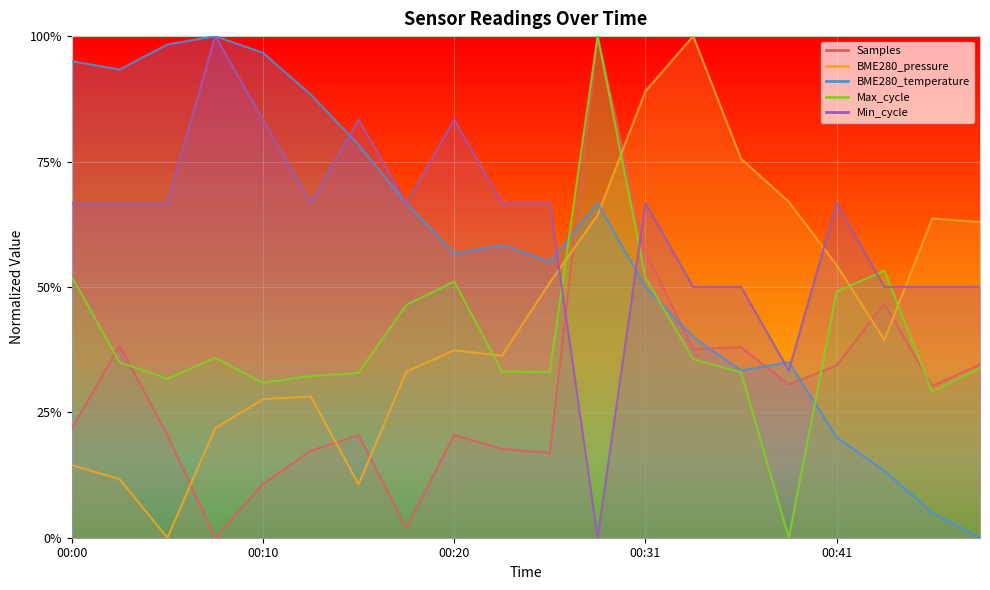

Reading left to right, what are all the values shown in this chart?

Samples: 0.2	0.4	0.2	0.0	0.1	0.2	0.2	0.0	0.2	0.2	0.2	1.0	0.6	0.4	0.4	0.3	0.3	0.5	0.3	0.3
BME280_pressure: 0.1	0.1	0.0	0.2	0.3	0.3	0.1	0.3	0.4	0.4	0.5	0.6	0.9	1.0	0.8	0.7	0.5	0.4	0.6	0.6
BME280_temperature: 1.0	0.9	1.0	1.0	1.0	0.9	0.8	0.7	0.6	0.6	0.5	0.7	0.5	0.4	0.3	0.3	0.2	0.1	0.0	0.0
Max_cycle: 0.5	0.3	0.3	0.4	0.3	0.3	0.3	0.5	0.5	0.3	0.3	1.0	0.5	0.4	0.3	0.0	0.5	0.5	0.3	0.3
Min_cycle: 0.7	0.7	0.7	1.0	0.8	0.7	0.8	0.7	0.8	0.7	0.7	0.0	0.7	0.5	0.5	0.3	0.7	0.5	0.5	0.5